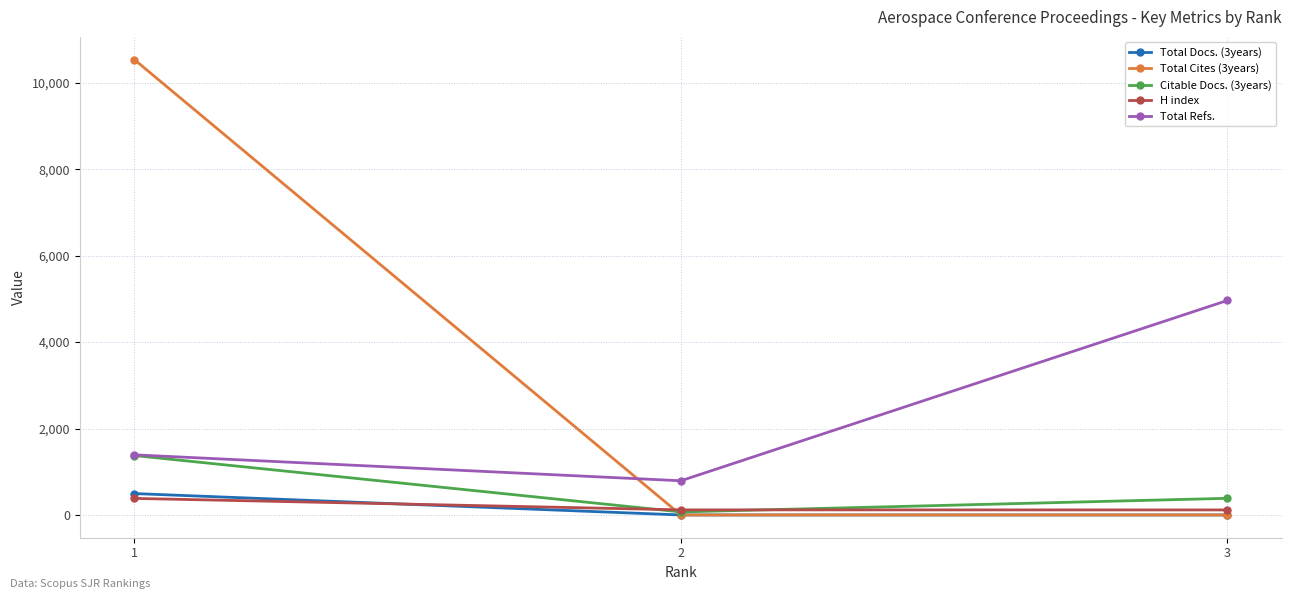

At how many categories does at least one series exceed 6050?

1